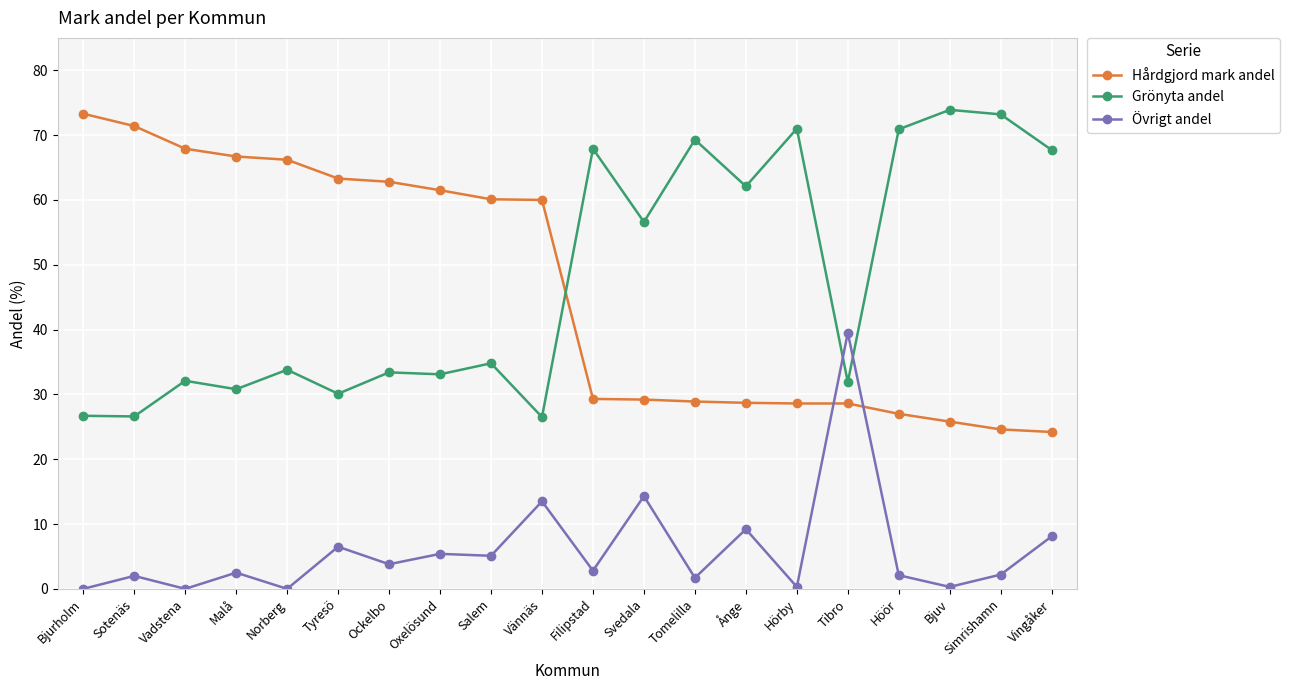

What is the highest value of the Övrigt andel series?

39.5